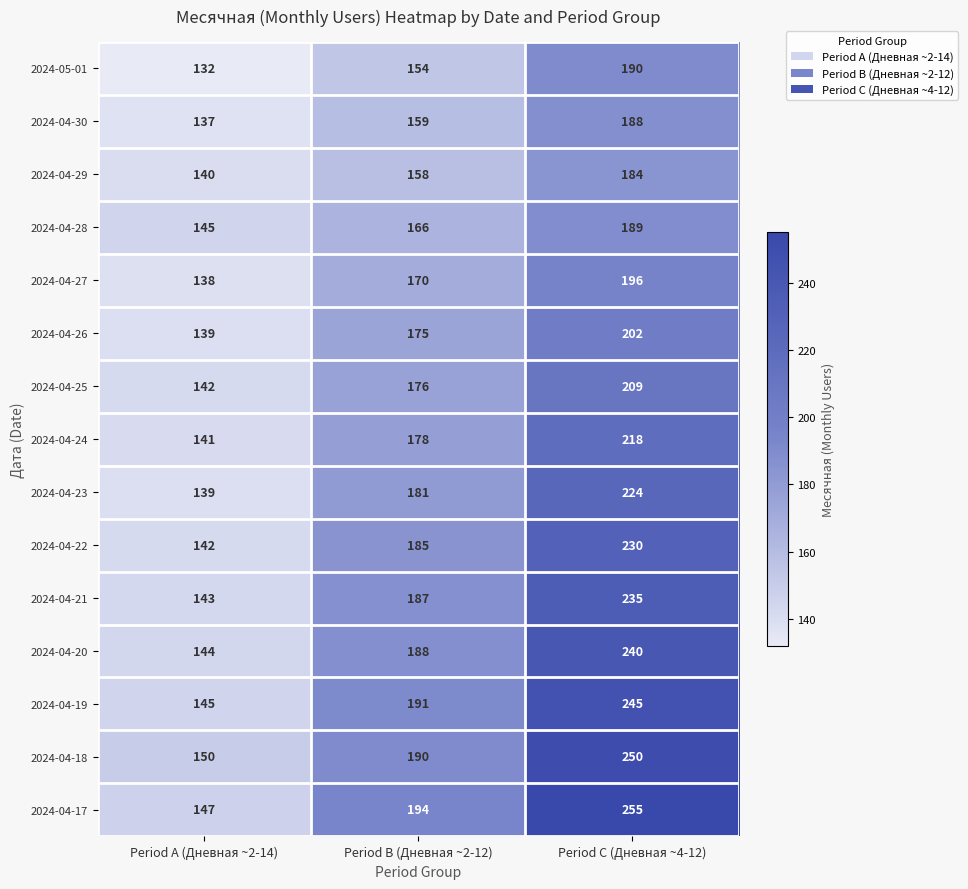

At Period B (Дневная ~2-12), list the series in order from smallest to largest.

2024-05-01, 2024-04-29, 2024-04-30, 2024-04-28, 2024-04-27, 2024-04-26, 2024-04-25, 2024-04-24, 2024-04-23, 2024-04-22, 2024-04-21, 2024-04-20, 2024-04-18, 2024-04-19, 2024-04-17